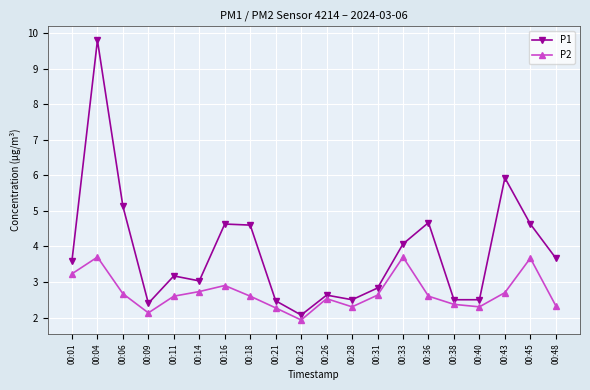

Is it true that P2 equals 3.3 at 00:21?

False